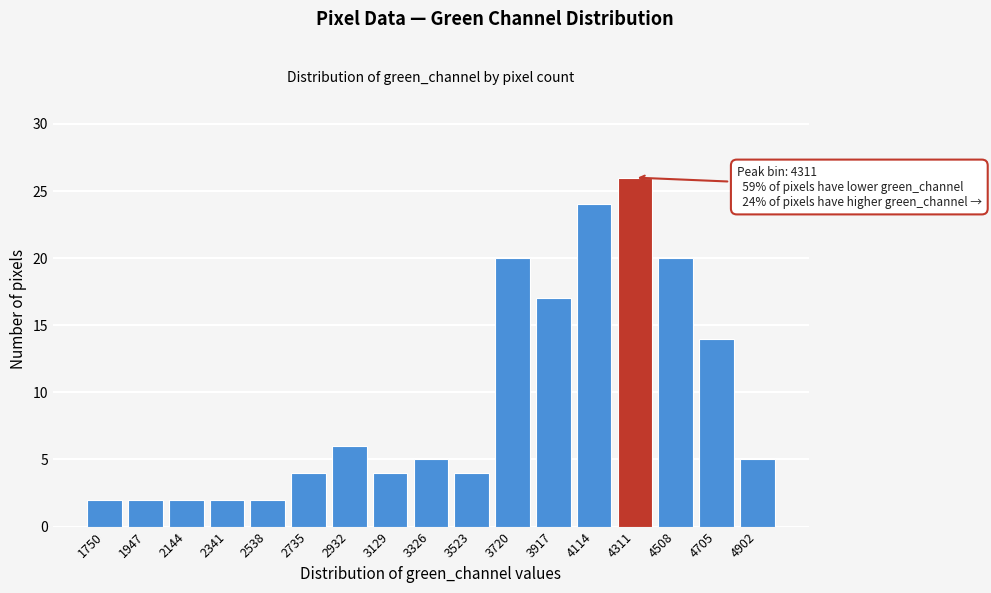

Reading left to right, what are all the values shown in this chart?

2	2	2	2	2	4	6	4	5	4	20	17	24	26	20	14	5